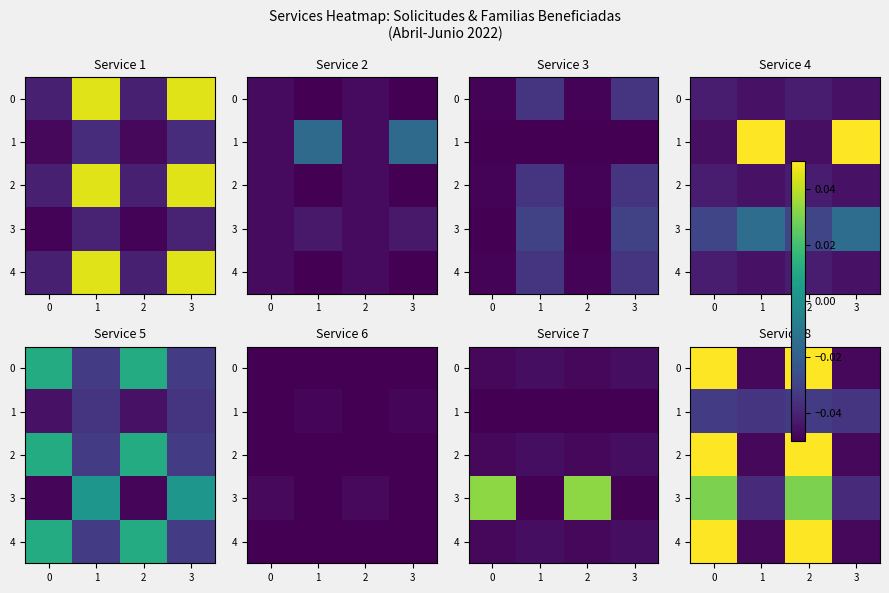

What is the total value across all series at 2?

-0.2